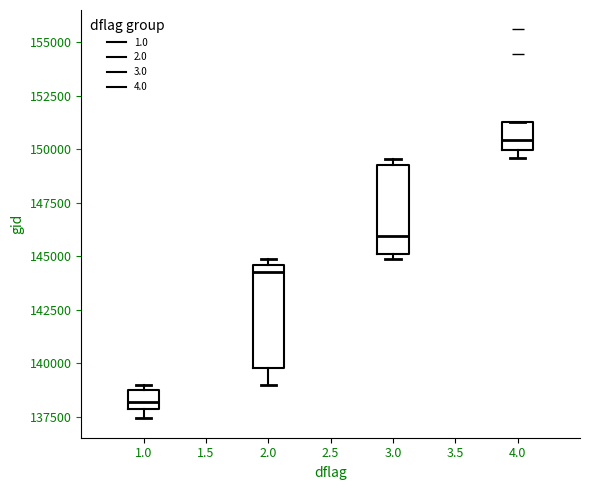

Where does the lower whisker of the box at x = 2.0 end on the y-axis? The values are not printed on the chart, so give them approximately, as read against the axis.

139000